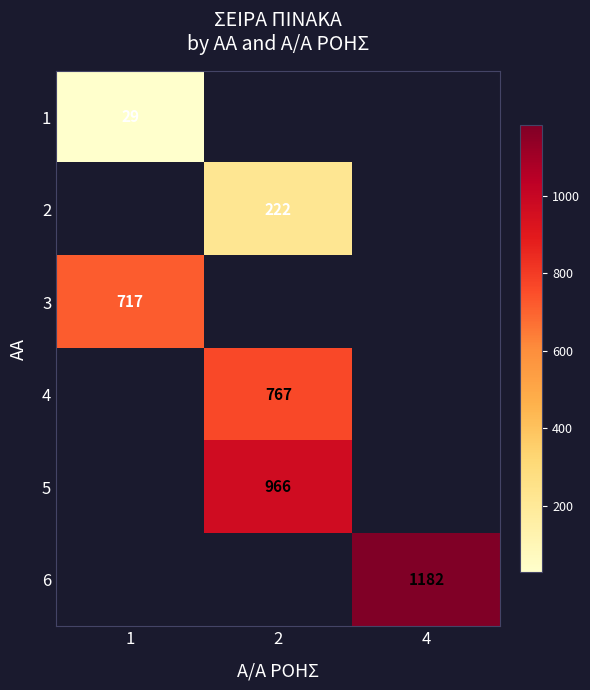

True or false: 1 has a value of 29 at 1.

True